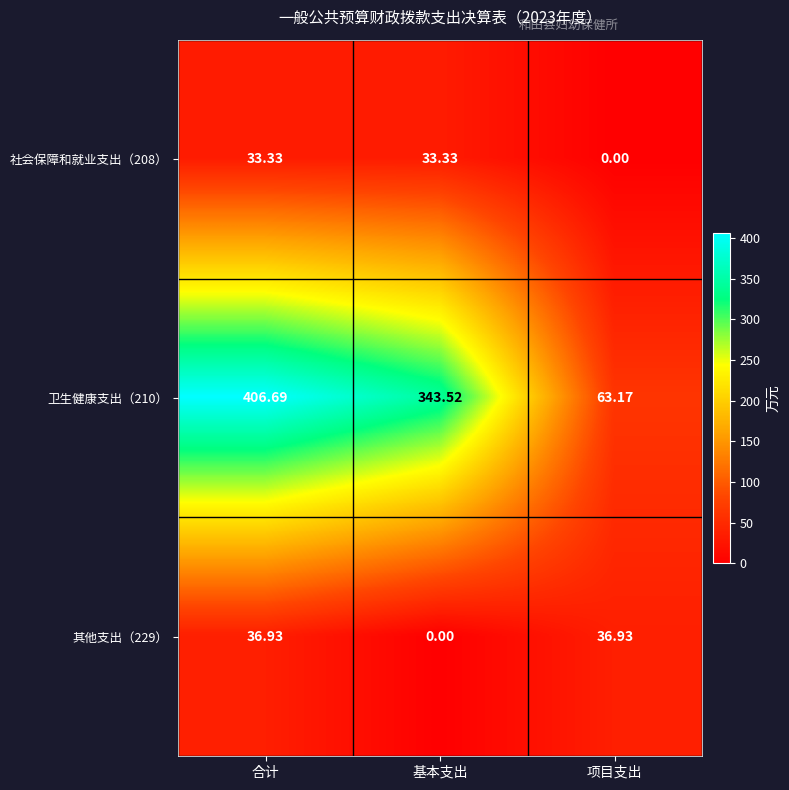

At 基本支出, list the series in order from smallest to largest.

其他支出（229）, 社会保障和就业支出（208）, 卫生健康支出（210）